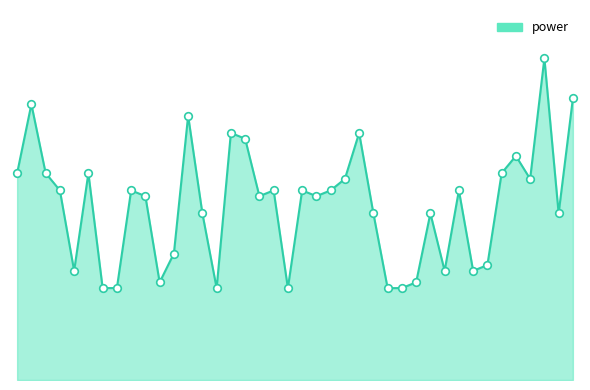

Is this an area chart (filled region under the line)?

Yes